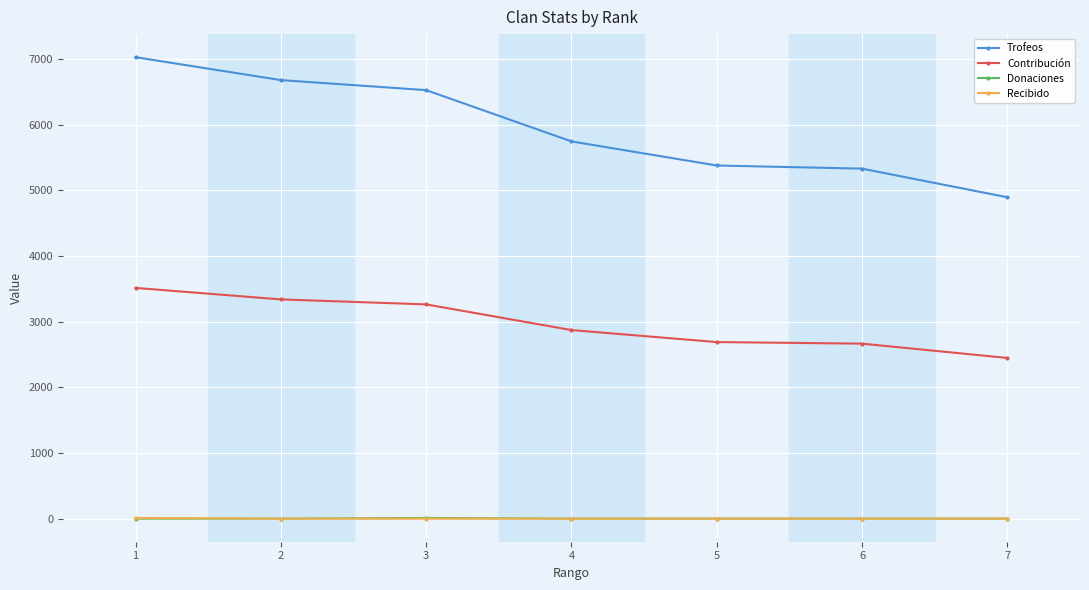

The value of Recibido at 5 is 0. True or false?

True